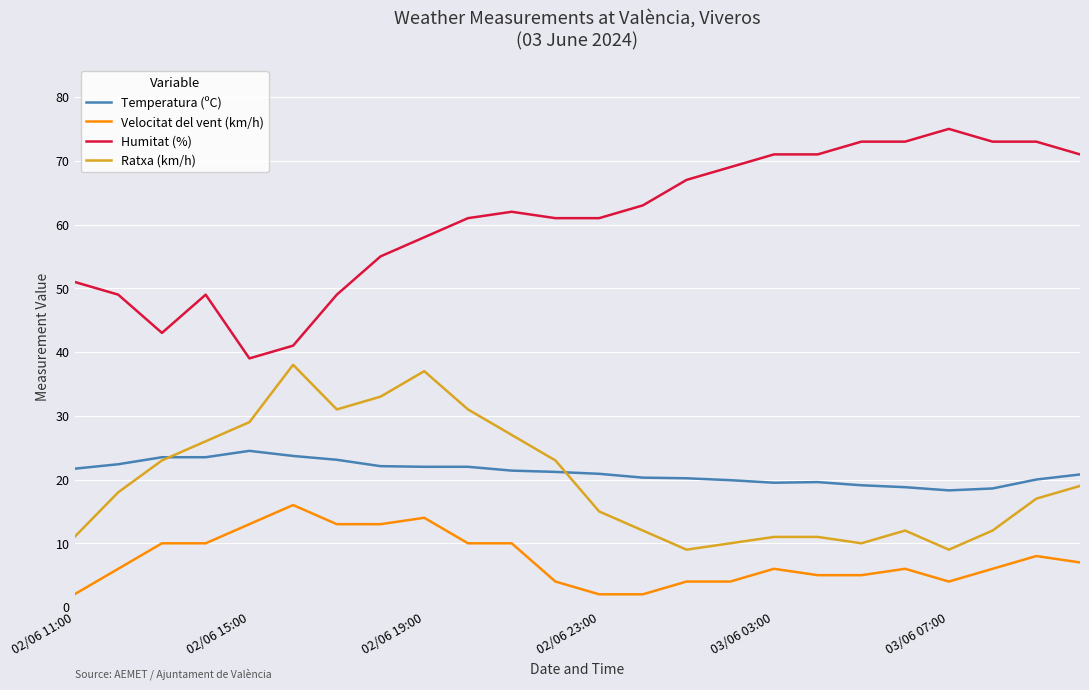

Which series has the largest total across all categories?

Humitat (%)